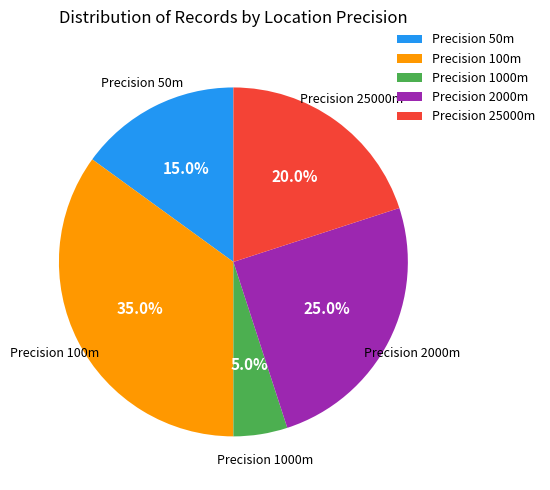

What percentage is NOT represented by Precision 2000m?

75.0%